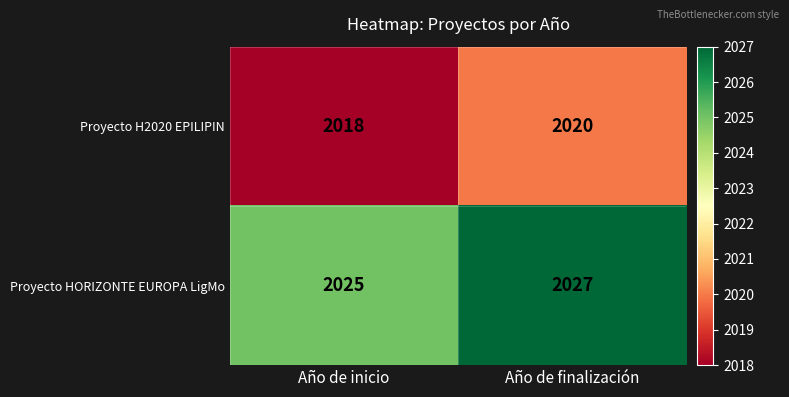

Is it true that Proyecto HORIZONTE EUROPA LigMo equals 2874 at Año de inicio?

False